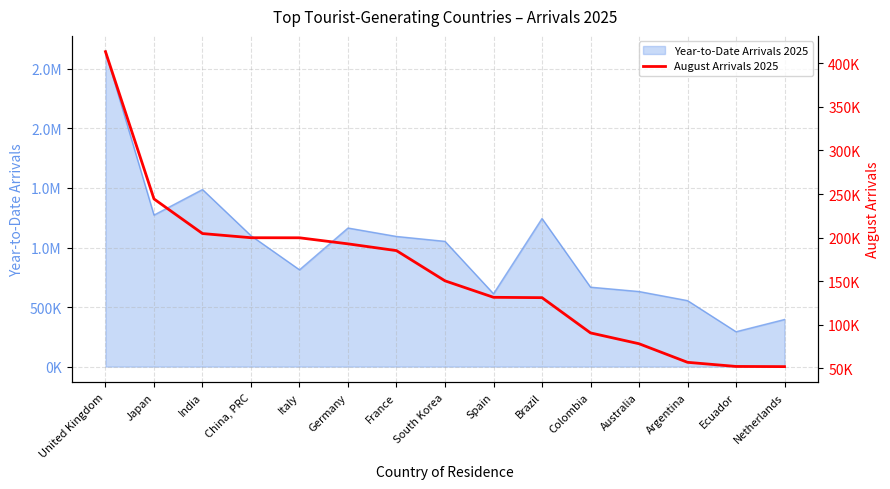

At which label does the data first exceed 150428?

United Kingdom